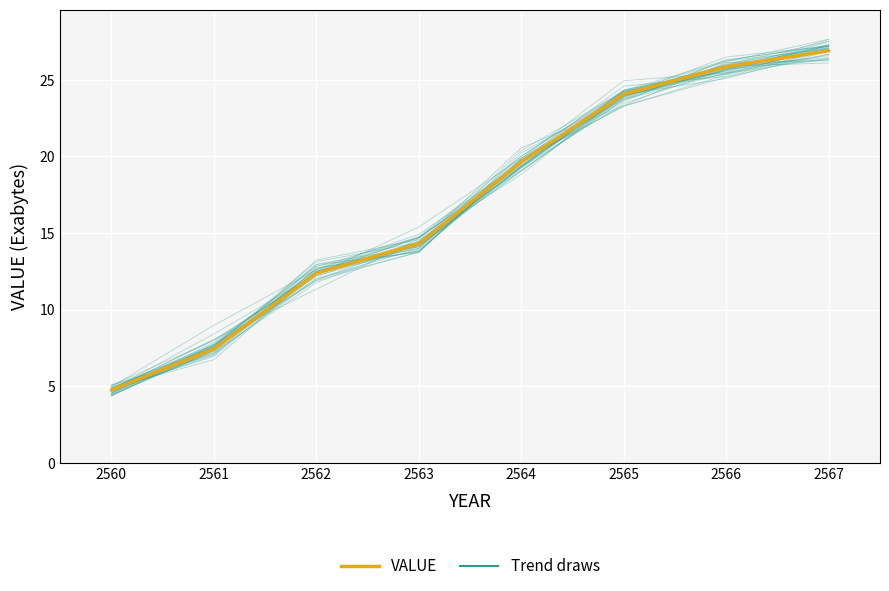

Which category has the lowest value across all series?

2560